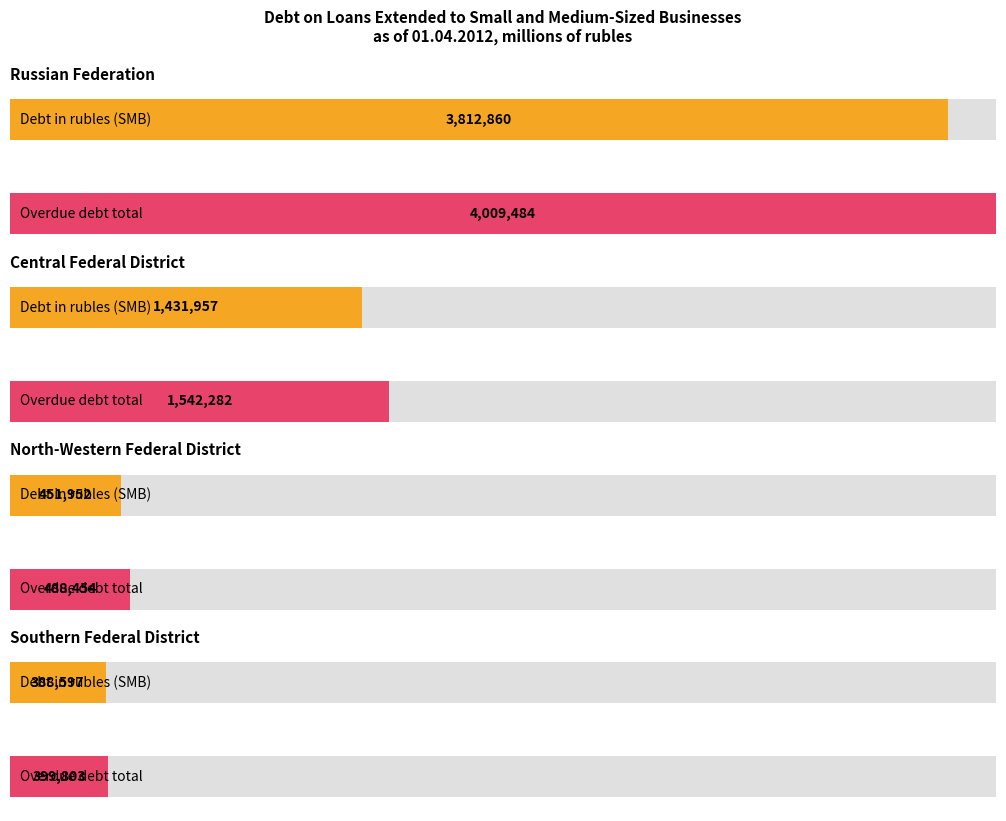

Reading left to right, transcribe all the data shown in this chart.

Debt in rubles (SMB): 3812860	1431957	451952	388597
Overdue debt total: 4009484	1542282	488454	399803